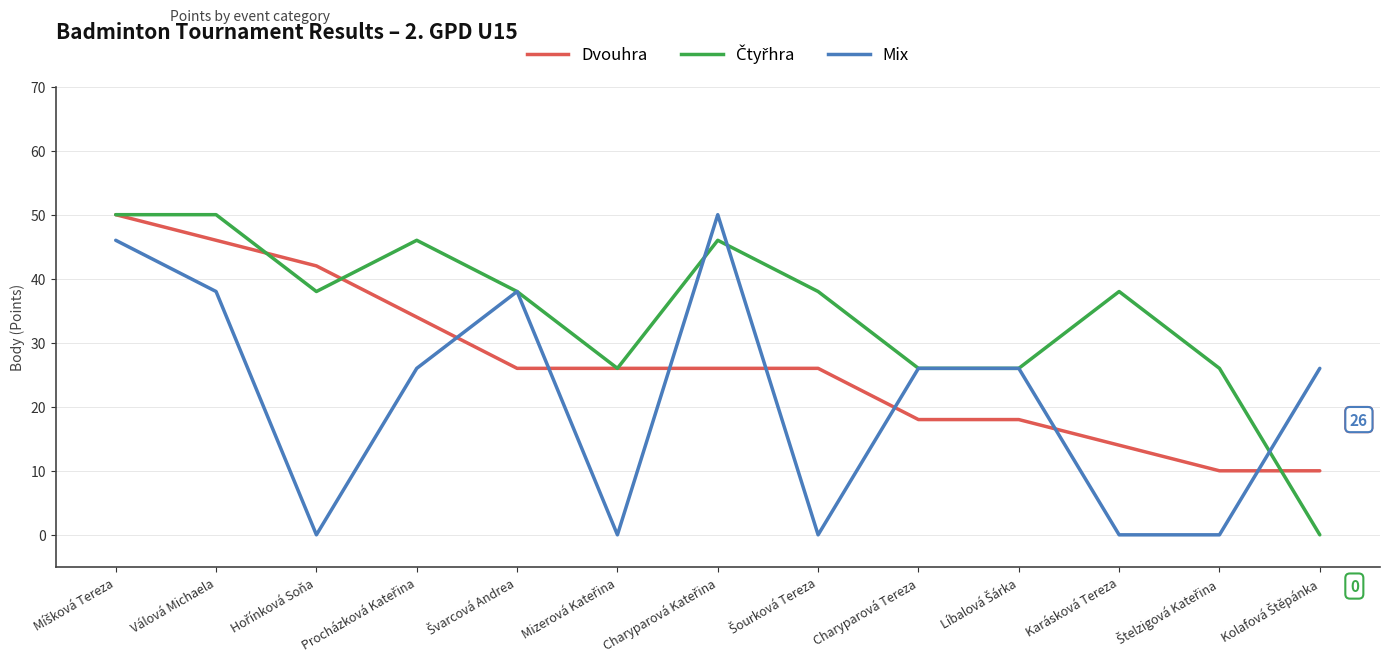

What is the maximum value shown in the chart?

50